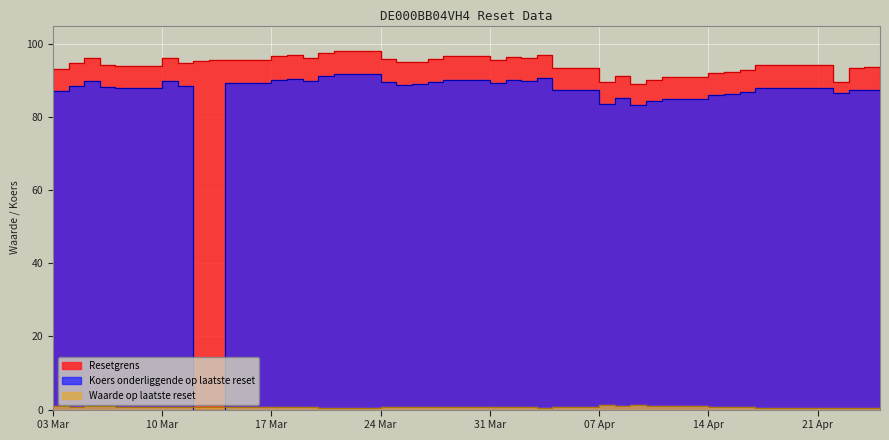

After their last crossing, which series has the higher values: Koers onderliggende op laatste reset or Waarde op laatste reset?

Koers onderliggende op laatste reset